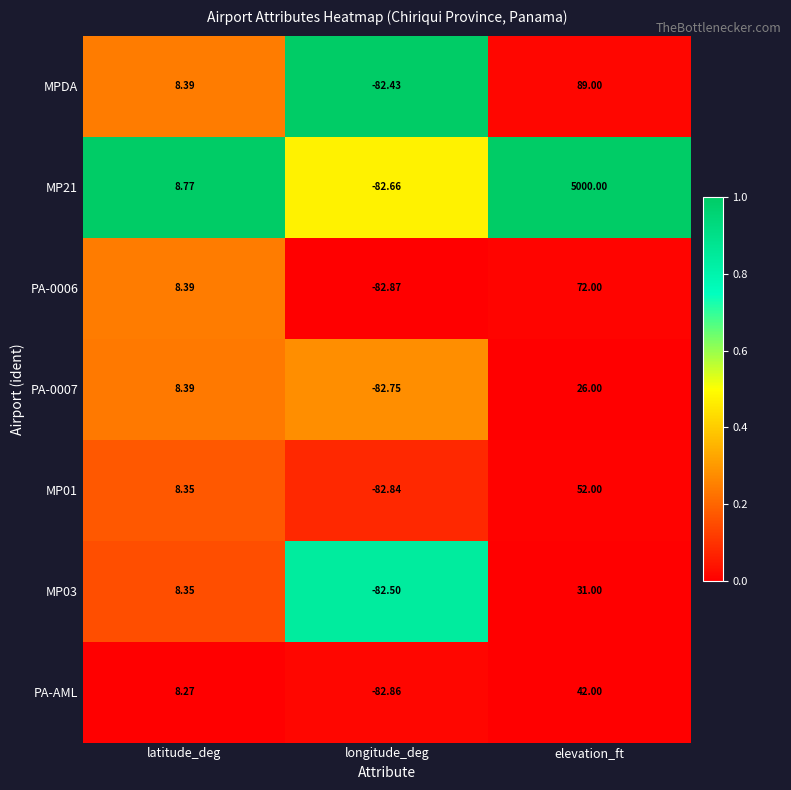

List the labels in order of MP21 value, largest first.

elevation_ft, latitude_deg, longitude_deg